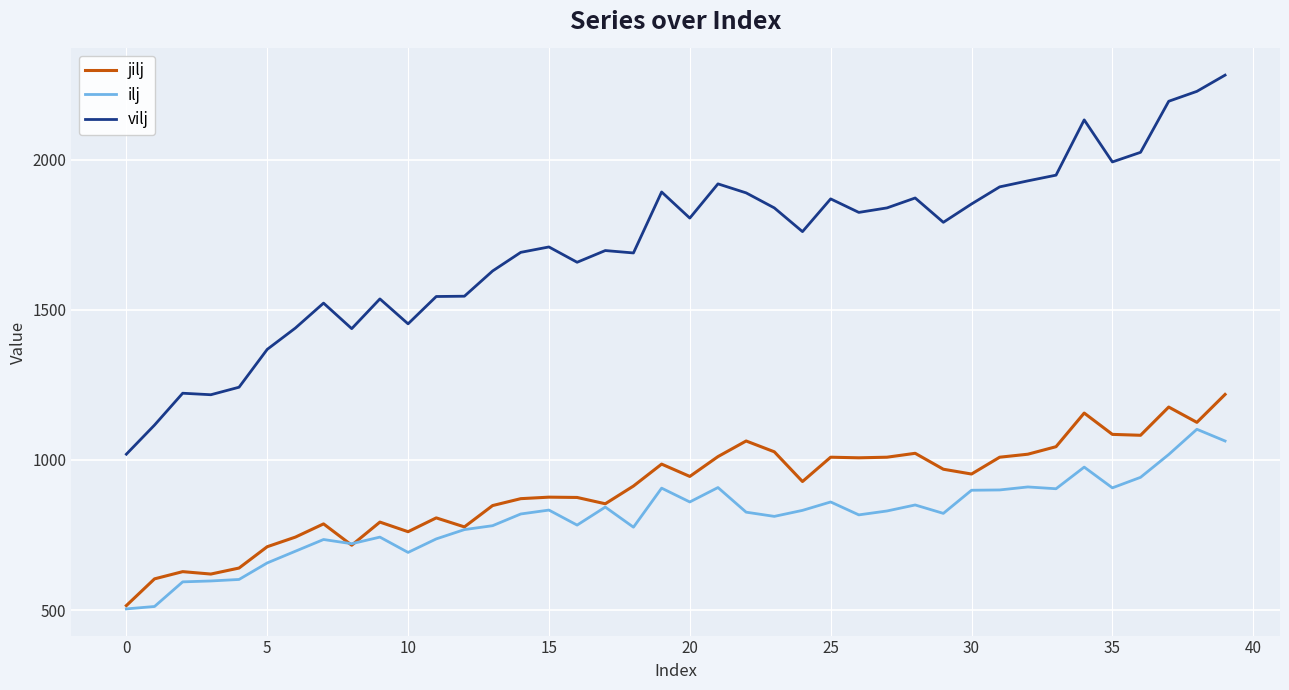

Which series has the largest range (max minus min)?

vilj